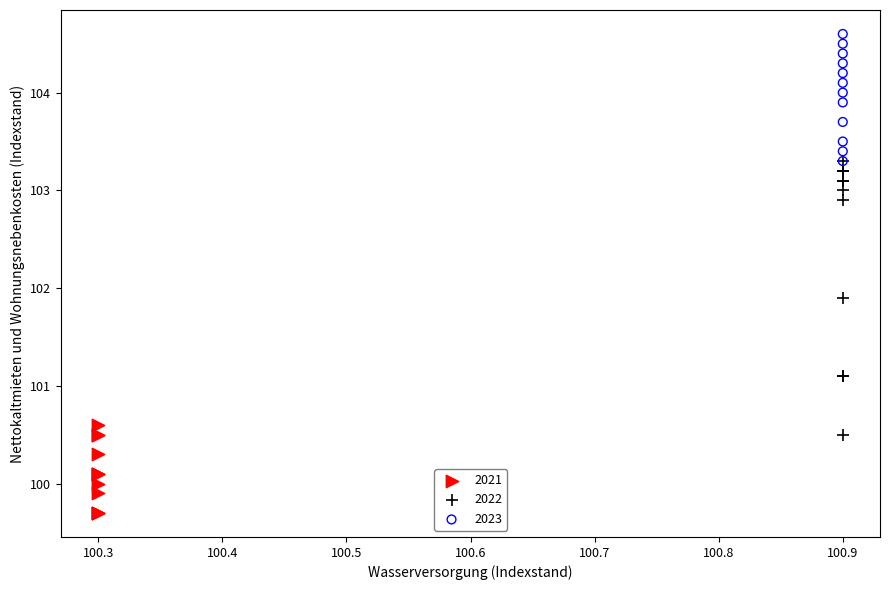

Which series reaches the minimum Y coordinate?

2021